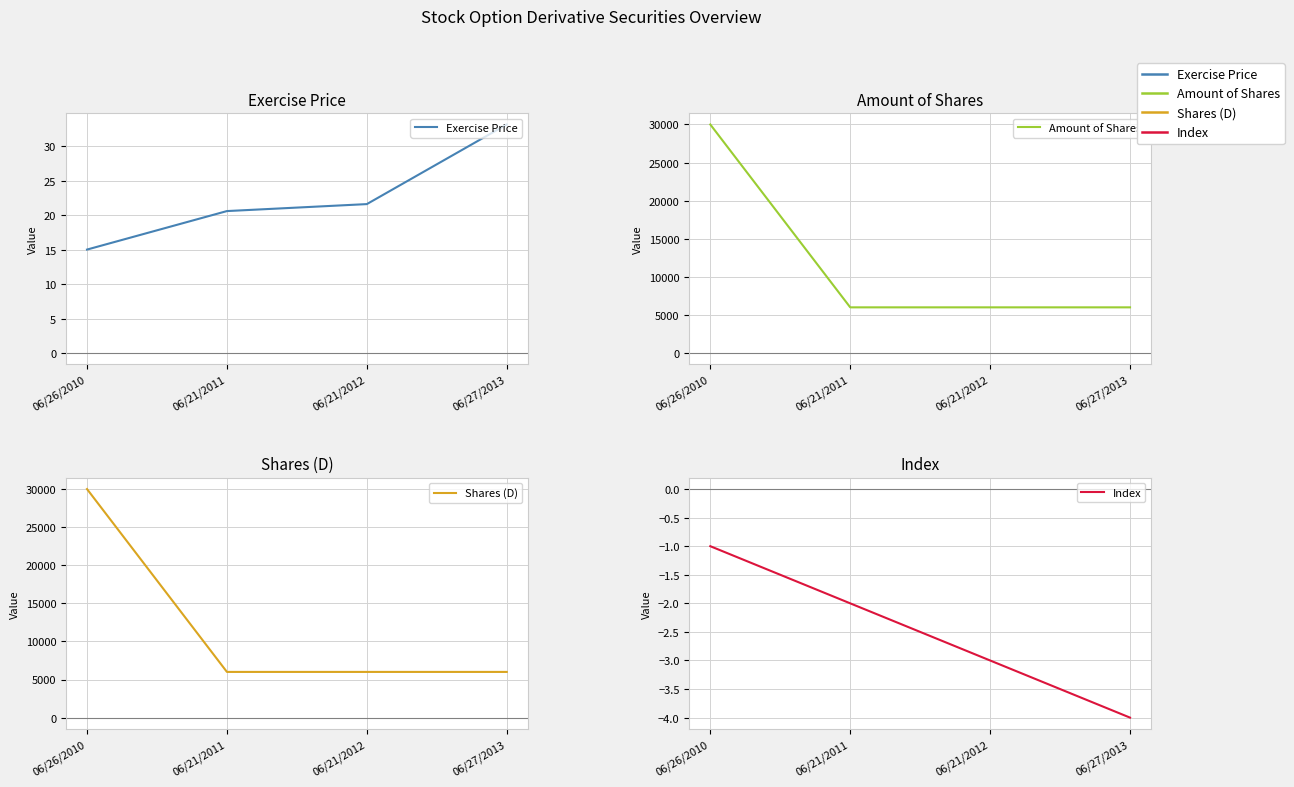

What is the value of the Exercise Price point at the 3rd from the left?

21.6